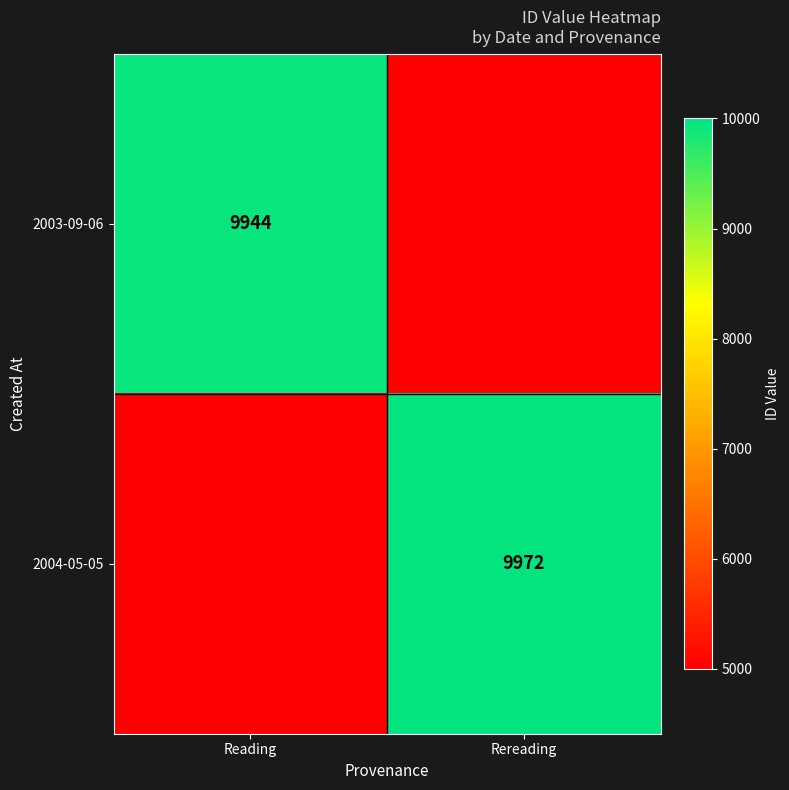

The 2003-09-06 series shows 14294 at Reading. True or false?

False